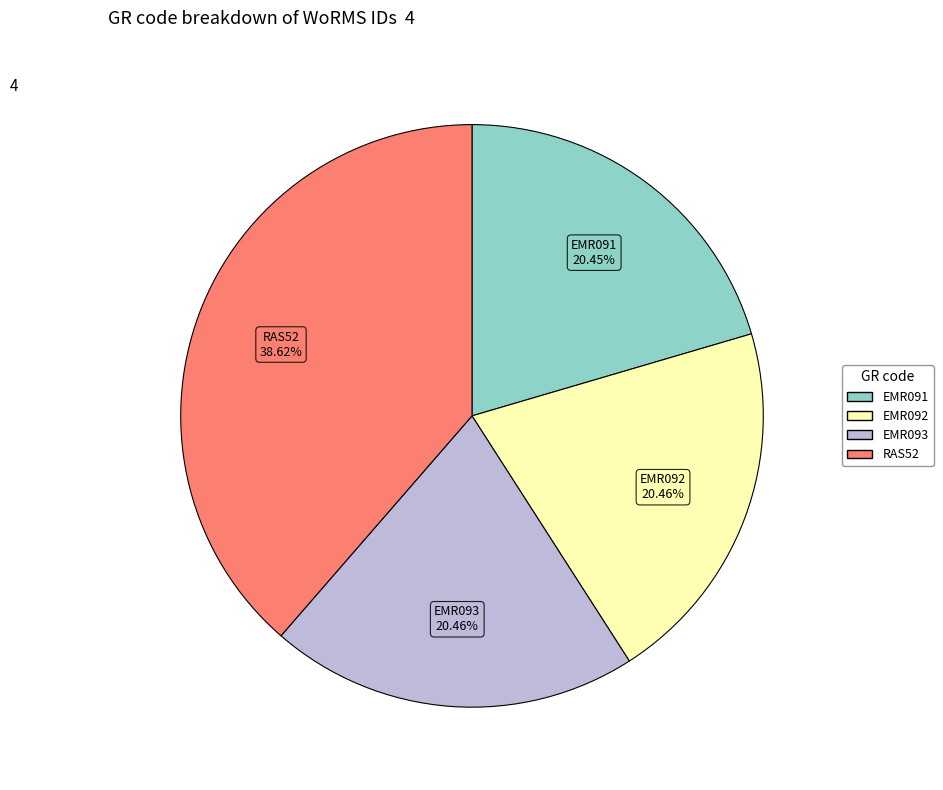

True or false: RAS52 accounts for 34% of the total.

False